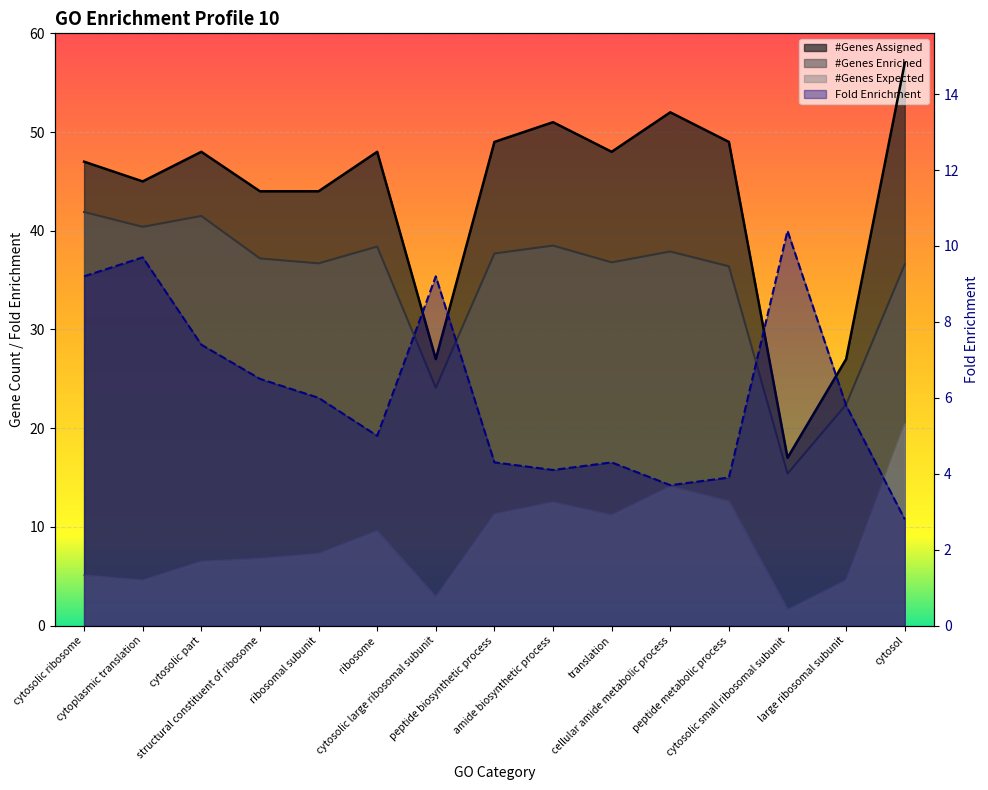

At which label does #Genes Assigned reach its minimum?

cytosolic small ribosomal subunit